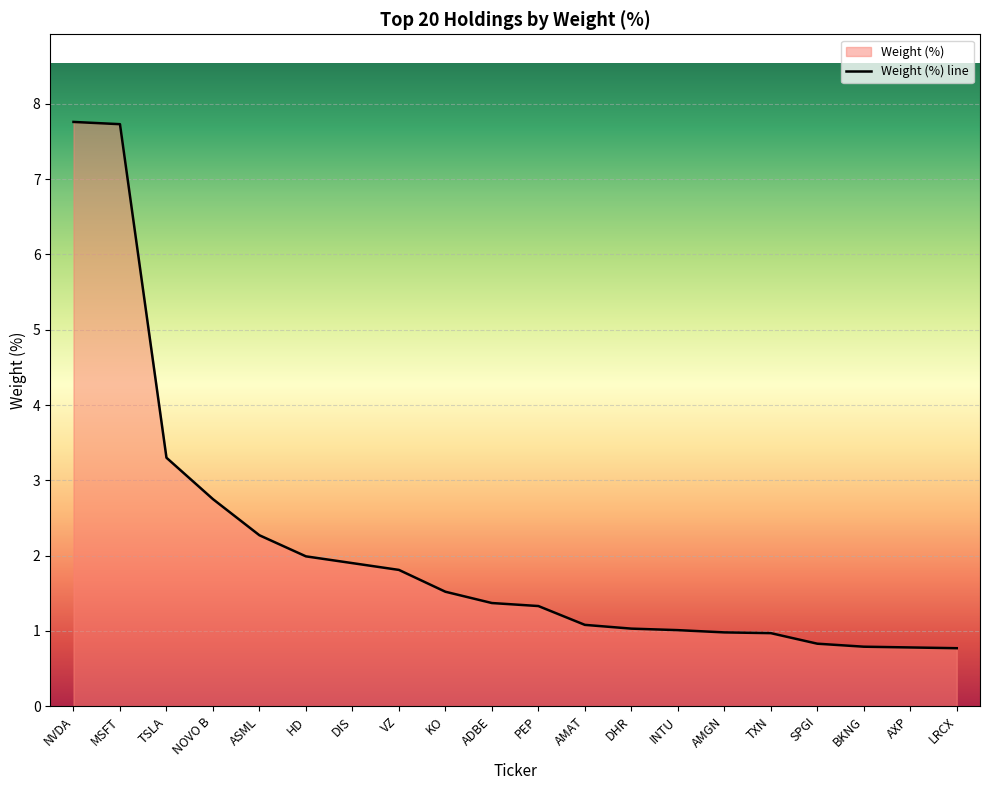

True or false: the data has more than 0 interior local peaks.

False